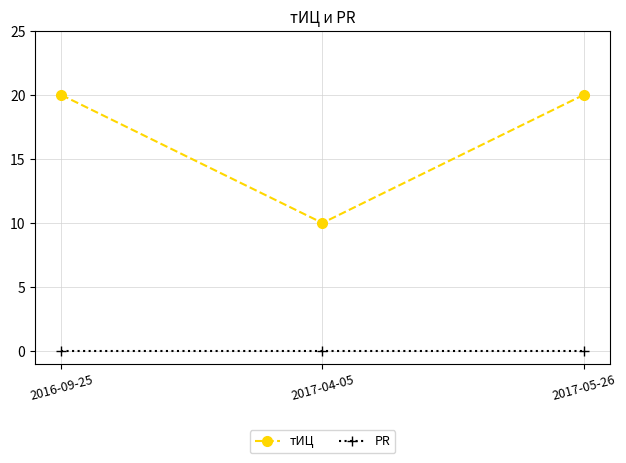

Reading right to left, transcribe all the data shown in this chart.

тИЦ: 20	10	20
PR: 0	0	0